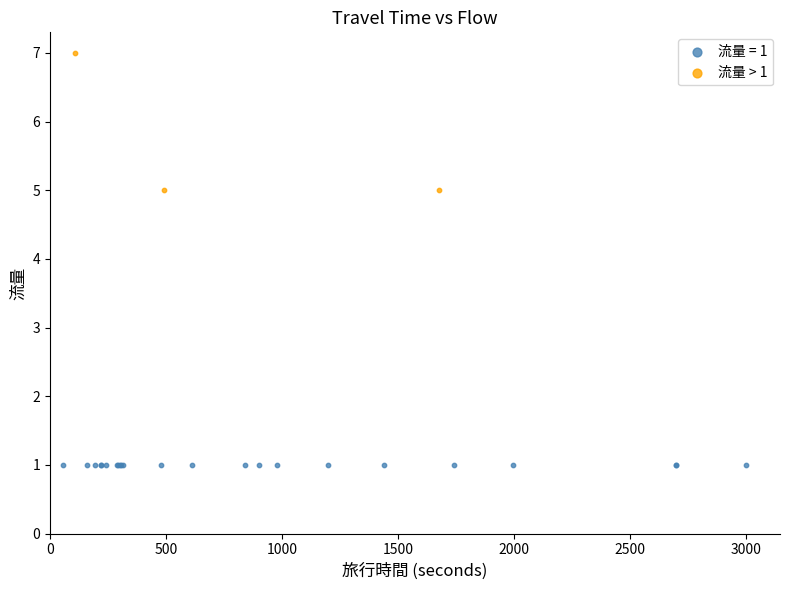

Which series reaches the minimum Y coordinate?

流量 = 1